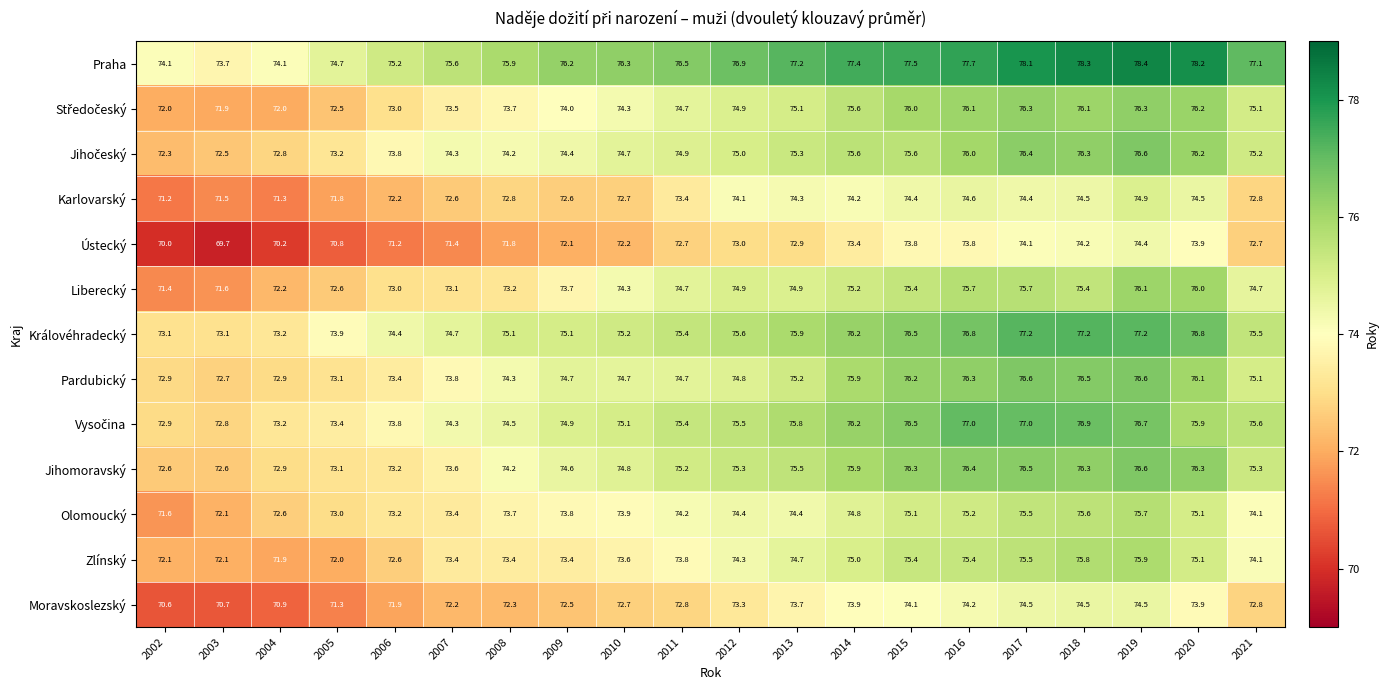

What is the difference between the maximum and minimum values in the Jihomoravský series?

4.0